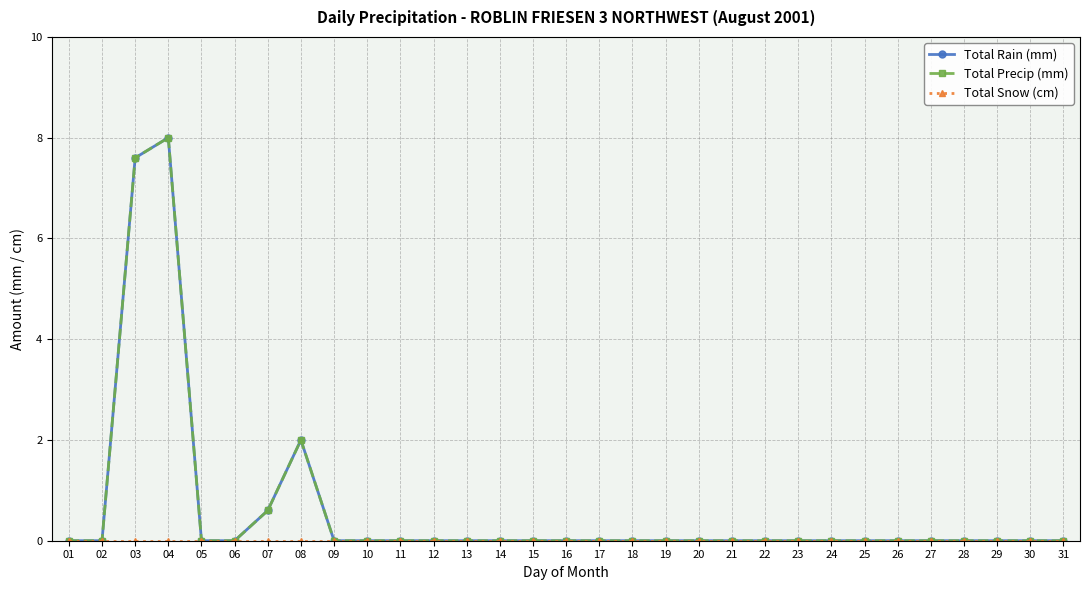

True or false: Total Rain (mm) and Total Snow (cm) intersect in this chart.

False